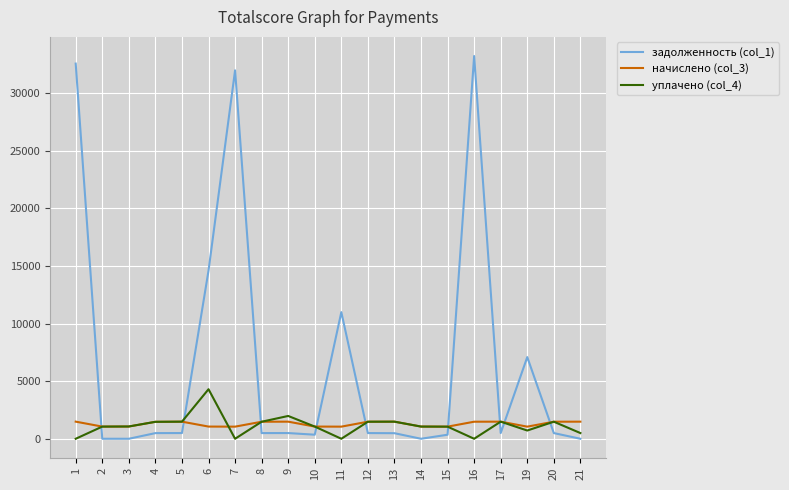

Which series has the largest total across all categories?

задолженность (col_1)